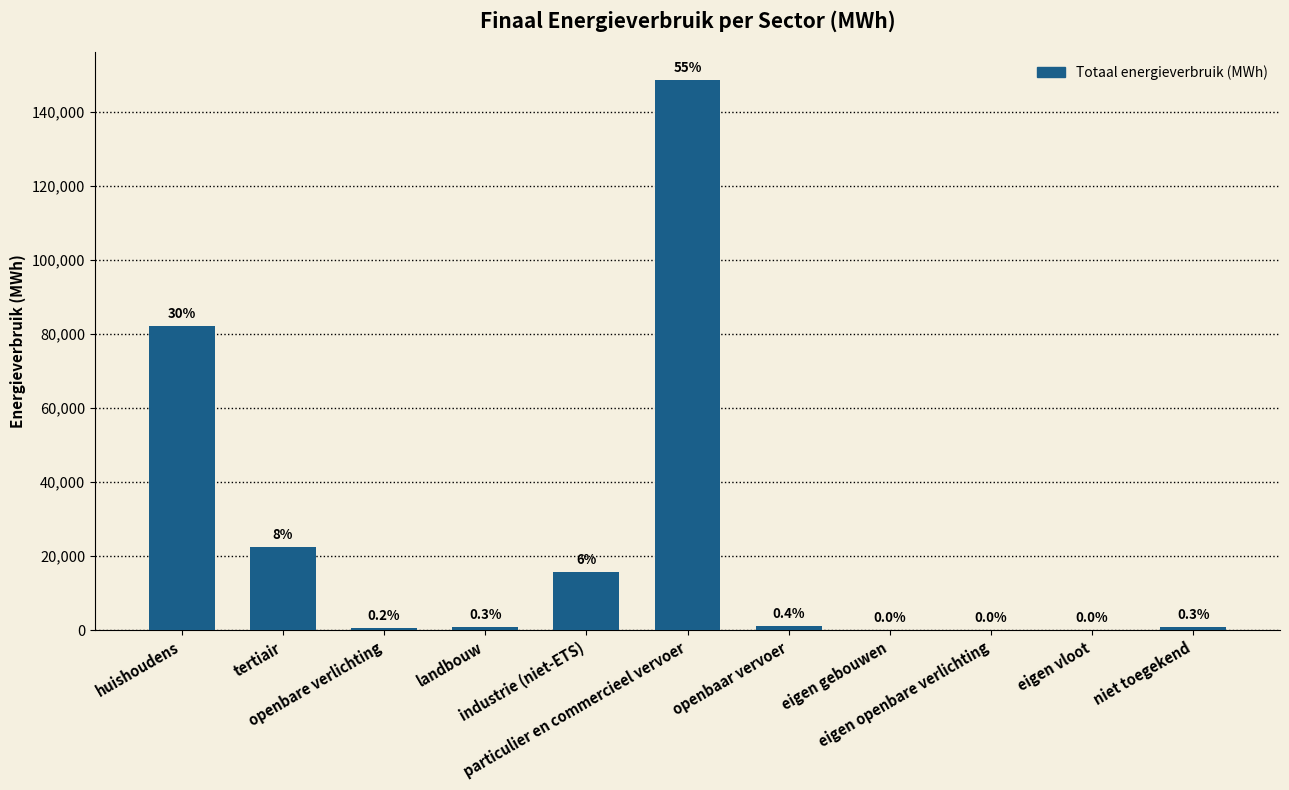

Which label corresponds to the largest value in the chart?

particulier en commercieel vervoer